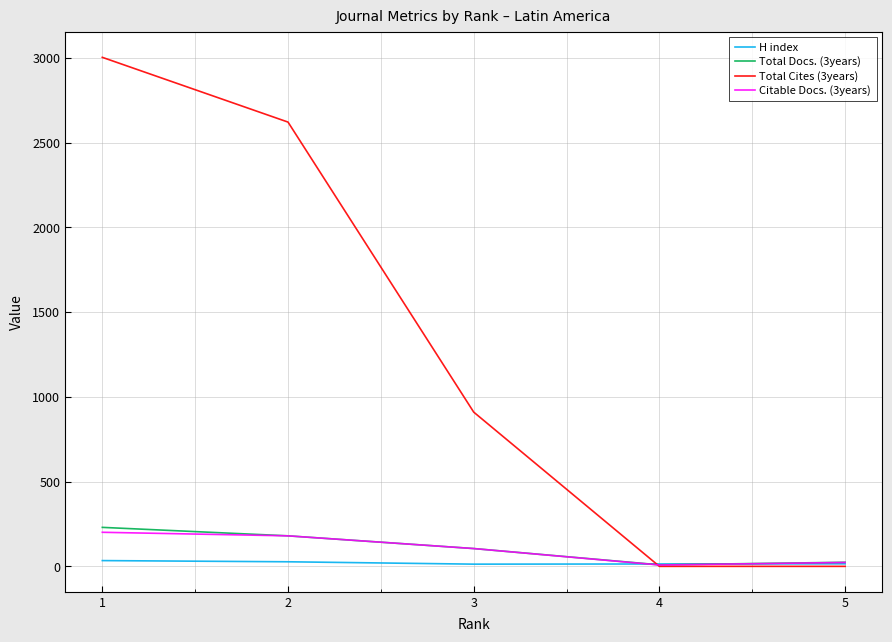

Which label corresponds to the largest value in the chart?

1